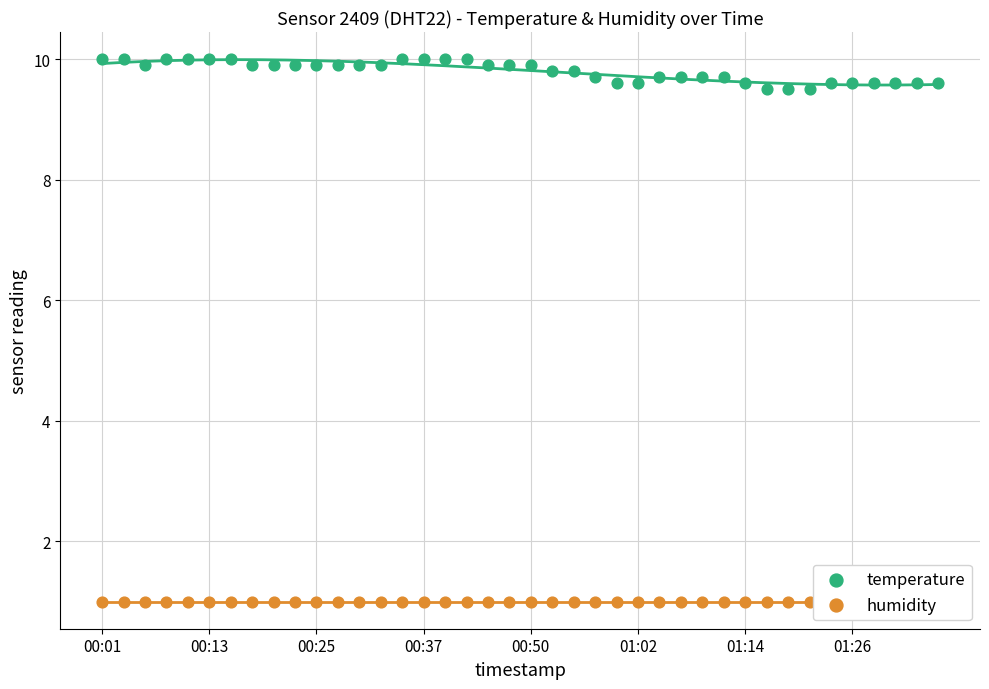

Which series reaches the minimum Y coordinate?

humidity